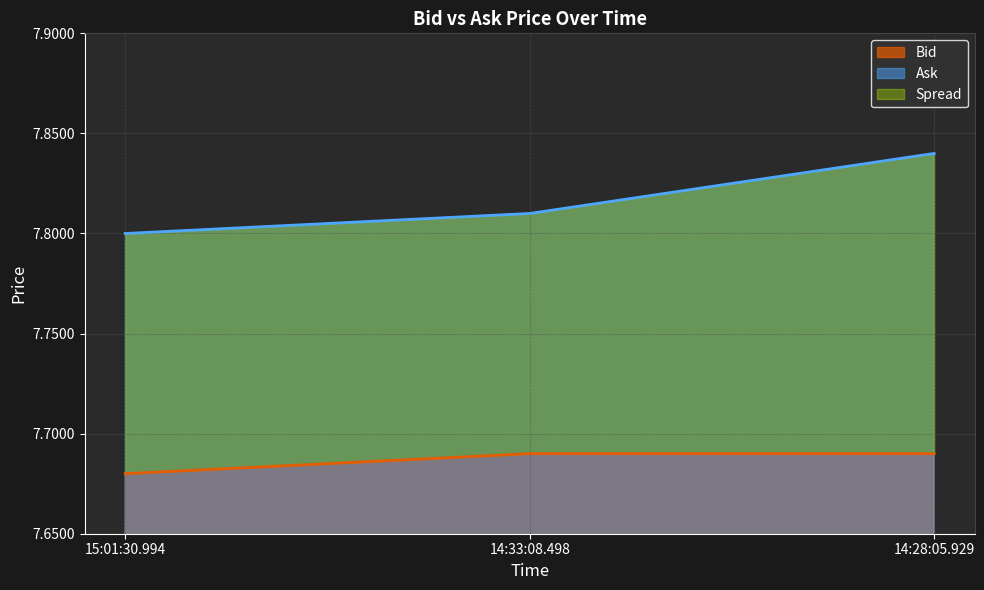

True or false: Ask has a value of 13.1 at 15:01:30.994.

False